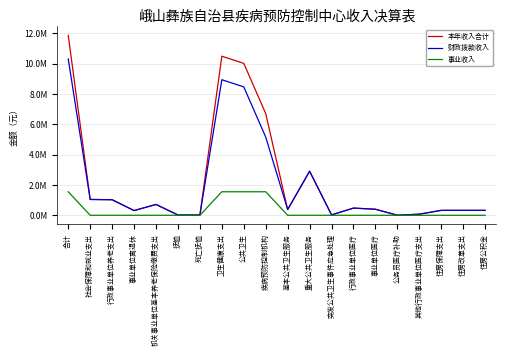

Rank the series at 行政事业单位养老支出 from lowest to highest value.

事业收入, 本年收入合计, 财政拨款收入